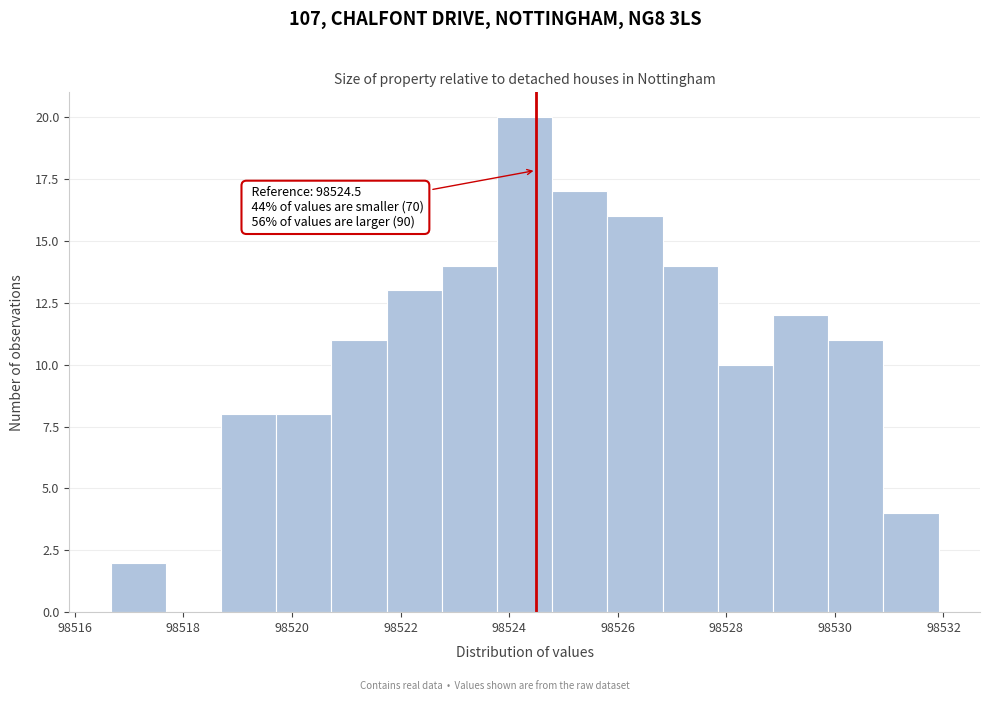

Which range on the x-axis has the tallest bar?

98523.8 to 98524.8